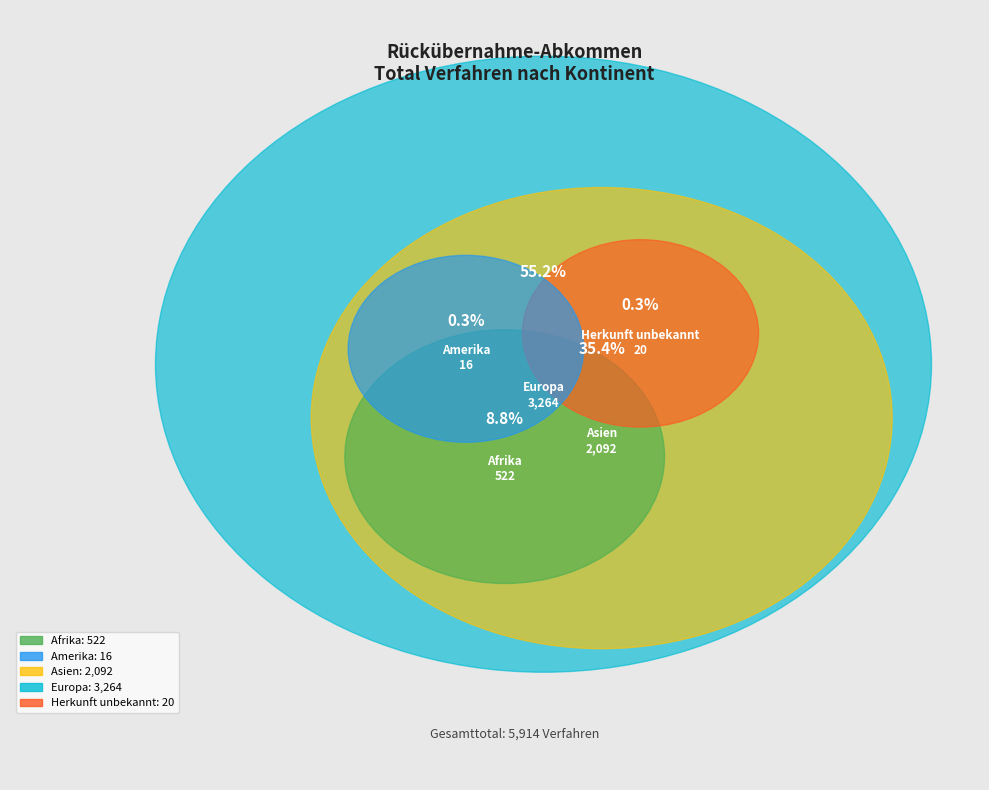

To the nearest percent, what is the combined percentage of Europa and Afrika?

64%